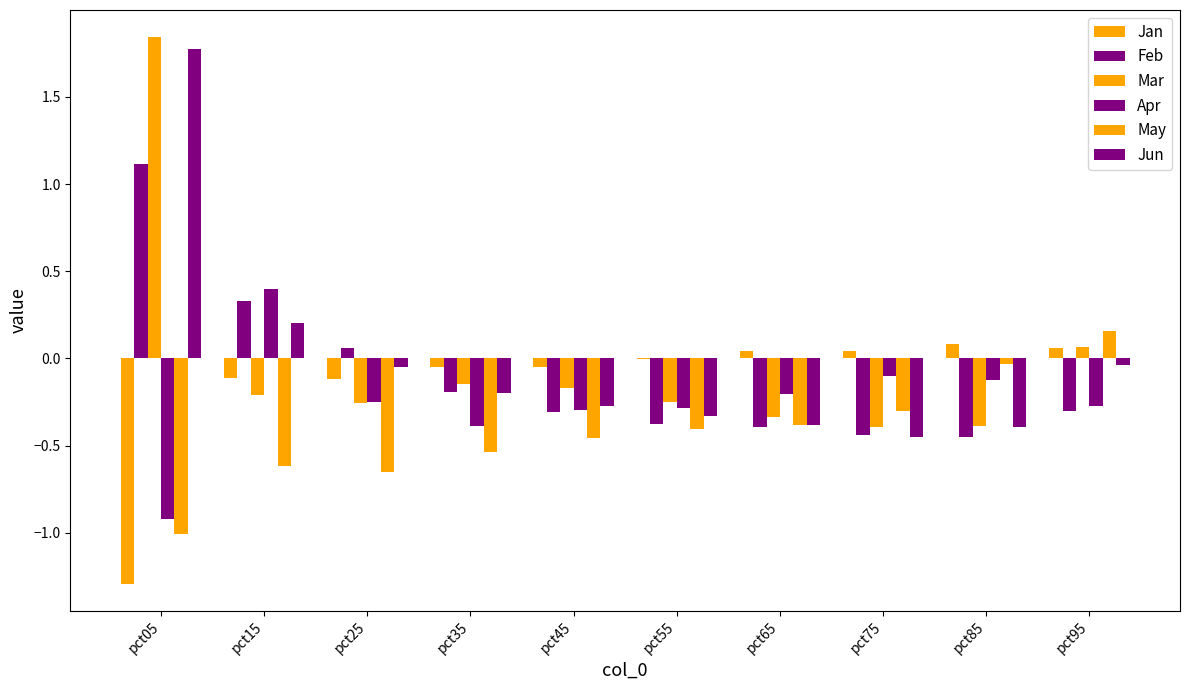

How many data points in Feb are above 0?

3